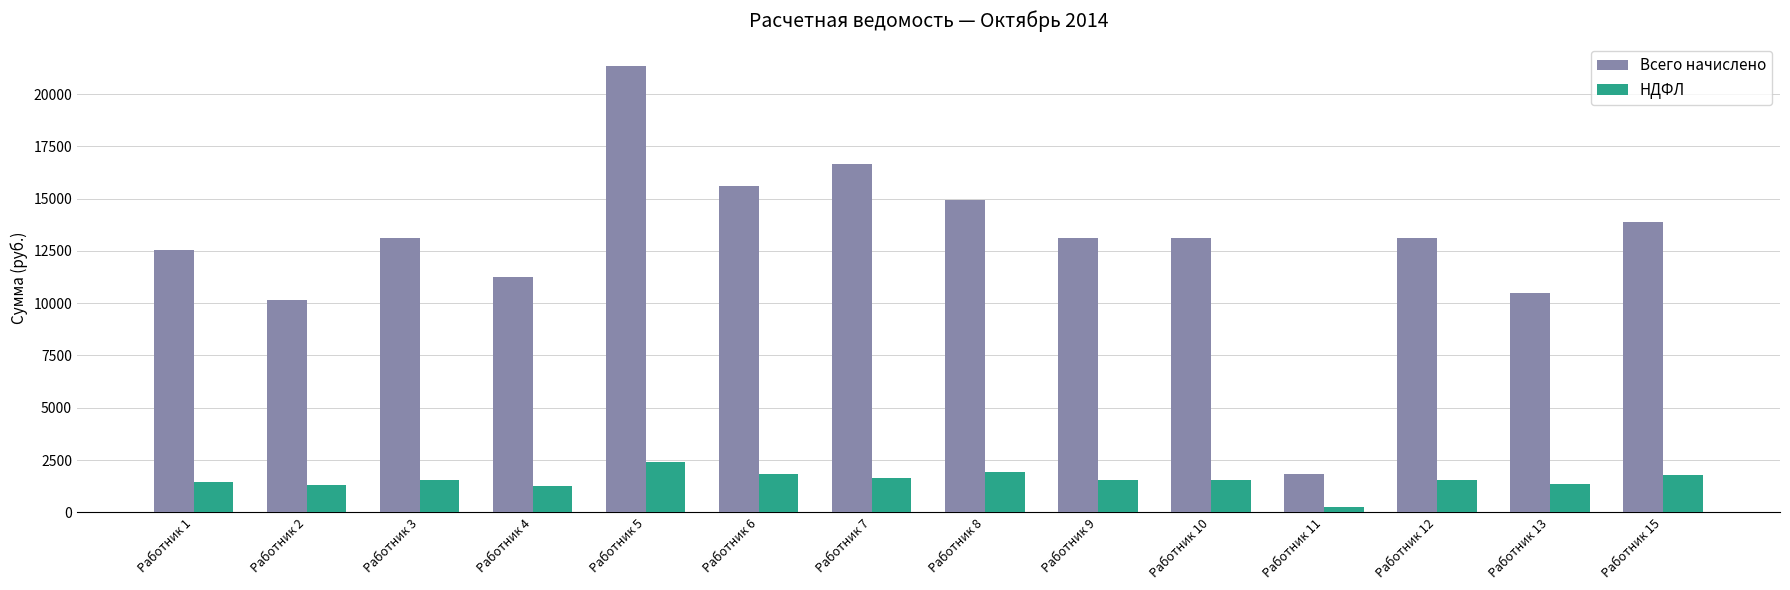

What is the sum of all Всего начислено values?

181235.4